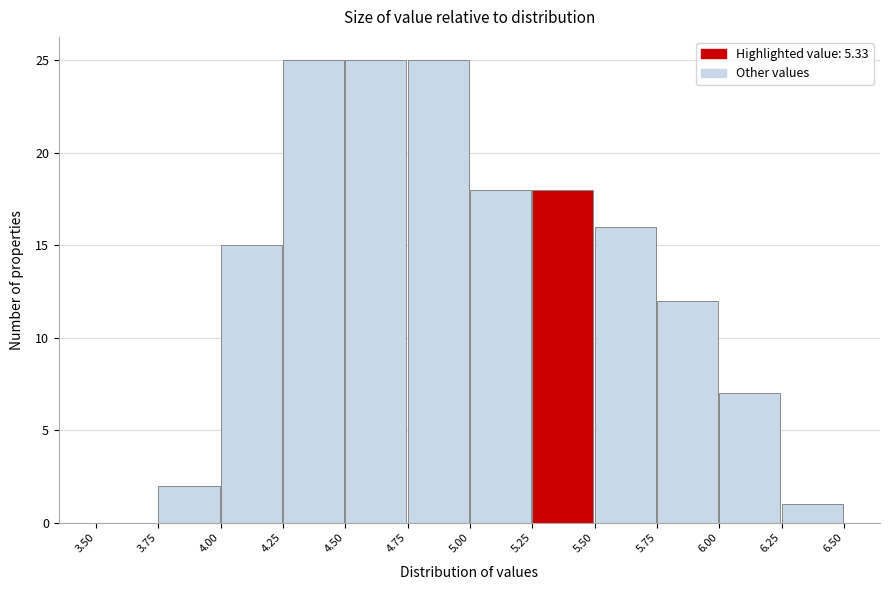

Reading left to right, list every bar in this chart as the range it spans on the x-axis followed by its height. The values are not printed on the chart, so give them approximately, as read against the axis.

3.50 to 3.75: 0
3.75 to 4.00: 2
4.00 to 4.25: 15
4.25 to 4.50: 25
4.50 to 4.75: 25
4.75 to 5.00: 25
5.00 to 5.25: 18
5.25 to 5.50: 18
5.50 to 5.75: 16
5.75 to 6.00: 12
6.00 to 6.25: 7
6.25 to 6.50: 1